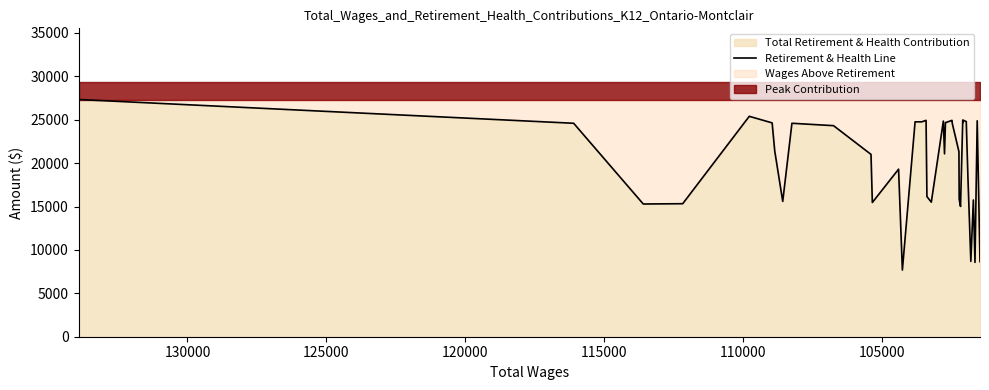

The chart shows a value of 20668 at 36. True or false?

False